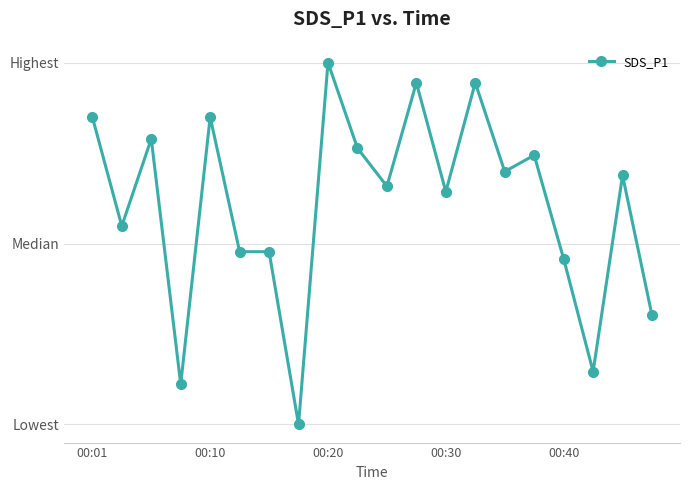

Reading left to right, list all the values displayed in this chart.

23.7	21.7	23.3	18.8	23.7	21.2	21.2	18.0	24.7	23.1	22.4	24.3	22.3	24.3	22.7	23.0	21.1	19.0	22.6	20.0